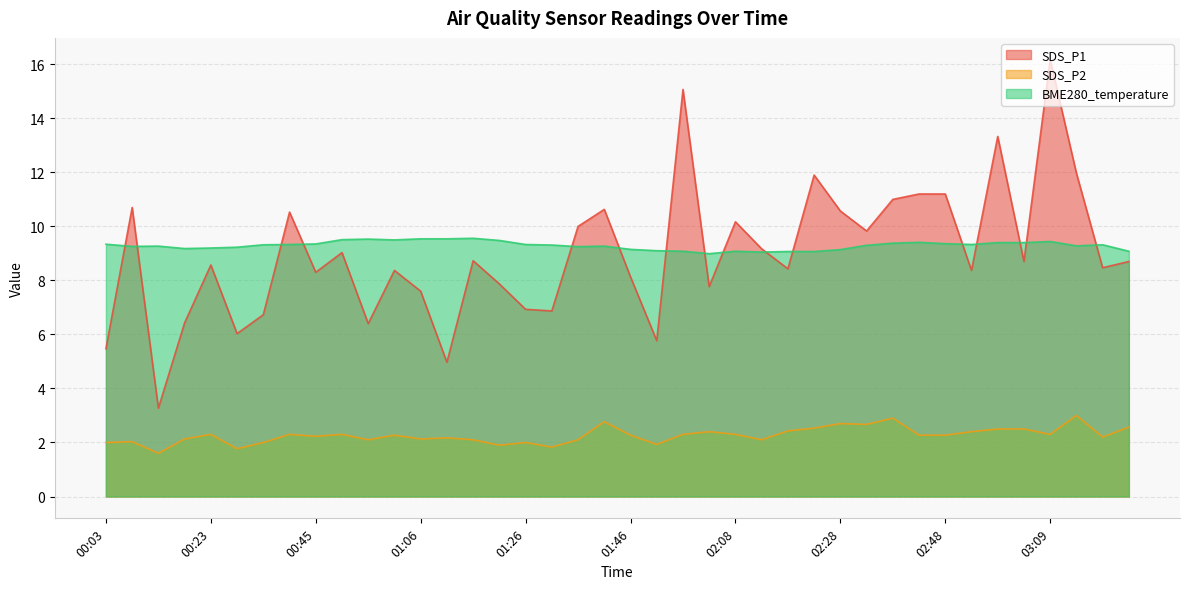

Which category has the lowest value in the SDS_P1 series?

00:13